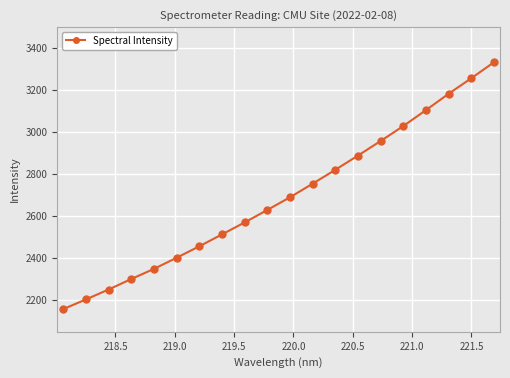

What is the average value?

2691.6